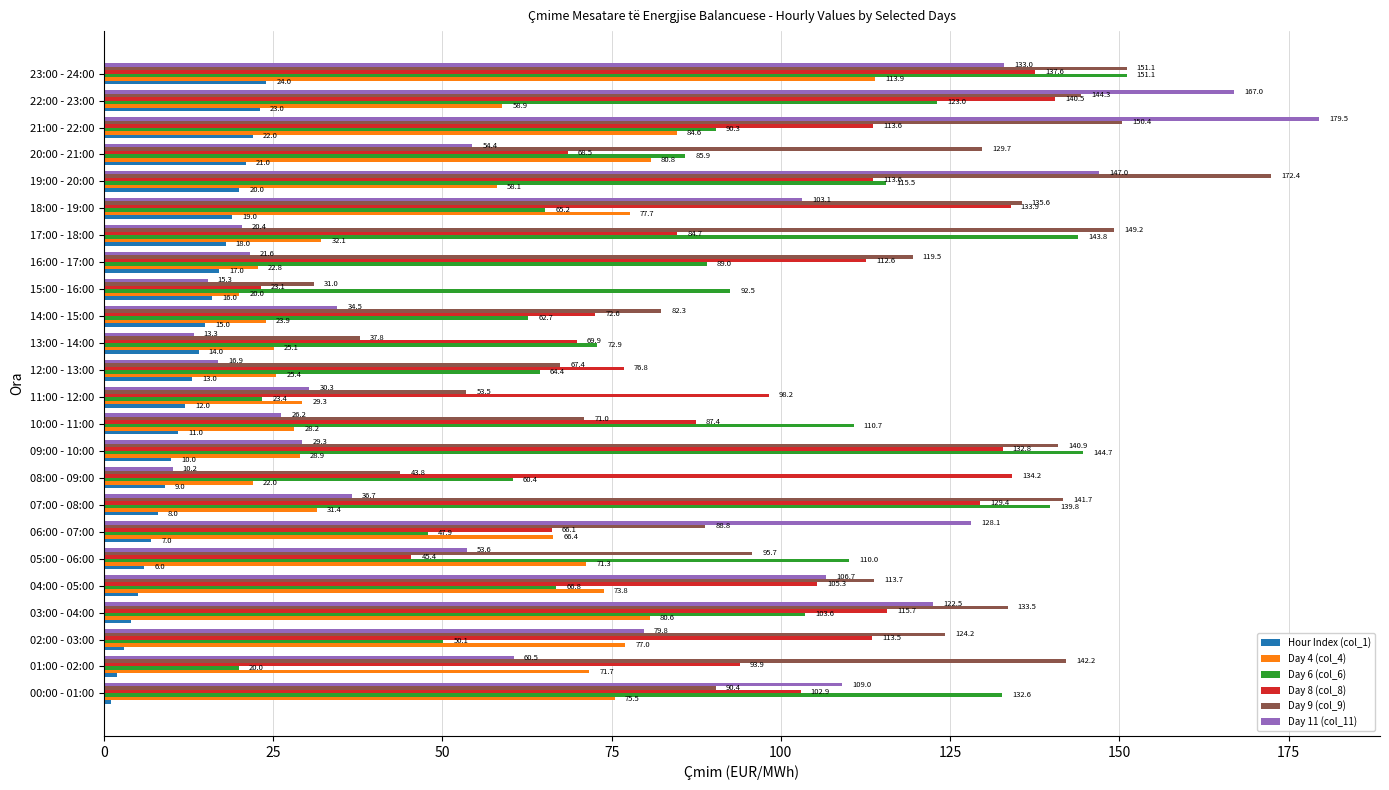

What are all the series names shown in the legend?

Hour Index (col_1), Day 4 (col_4), Day 6 (col_6), Day 8 (col_8), Day 9 (col_9), Day 11 (col_11)